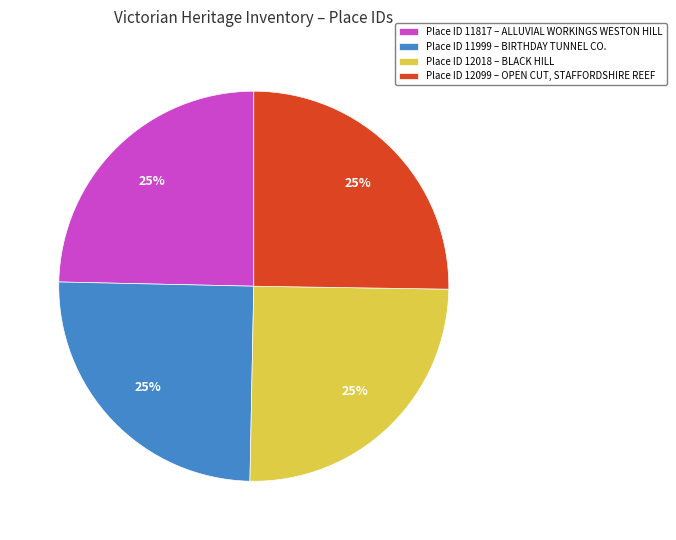

True or false: Place ID 11817 – ALLUVIAL WORKINGS WESTON HILL accounts for 35% of the total.

False